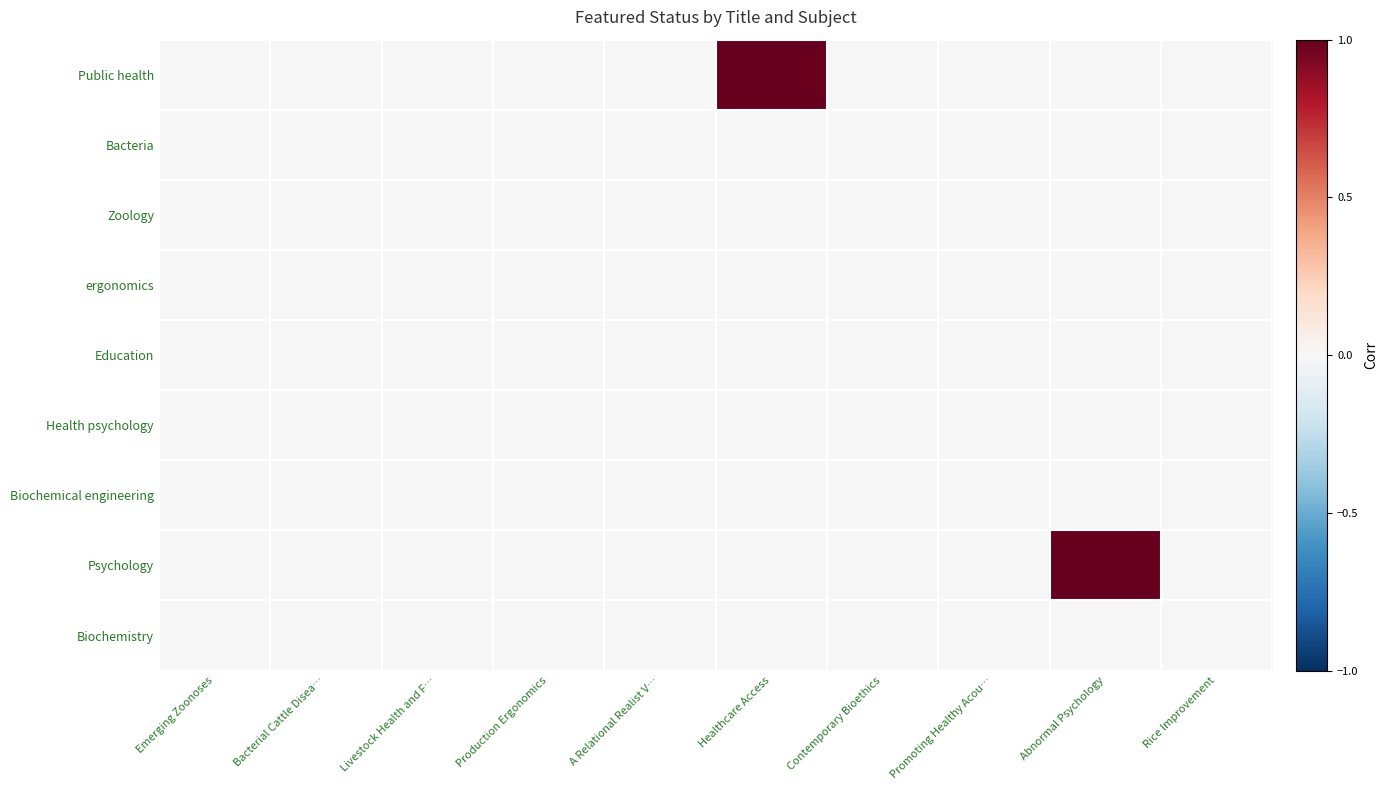

Which category has the lowest value across all series?

Emerging Zoonoses